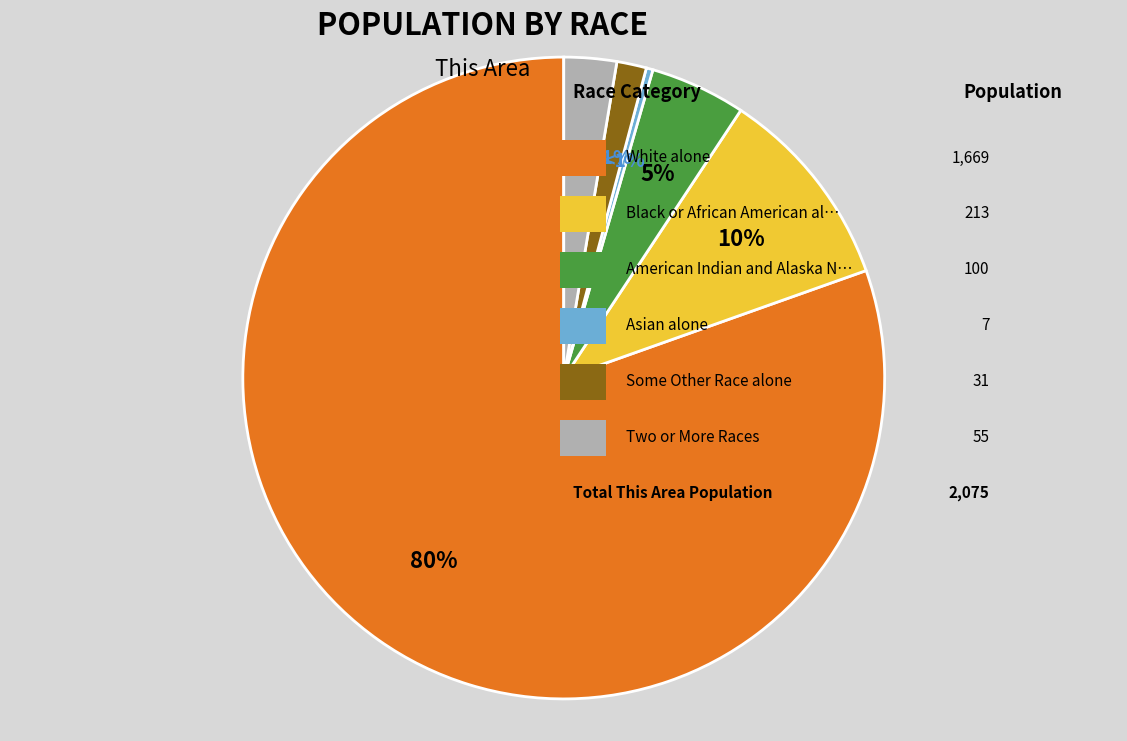

The Some Other Race alone slice represents 1% of the pie. True or false?

True